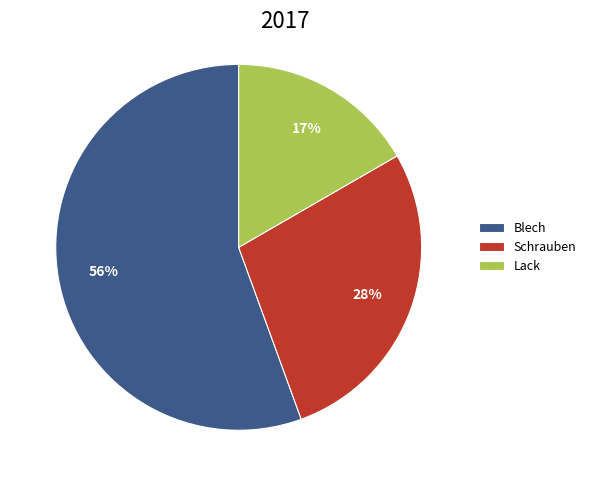

How many segments does this pie chart have?

3